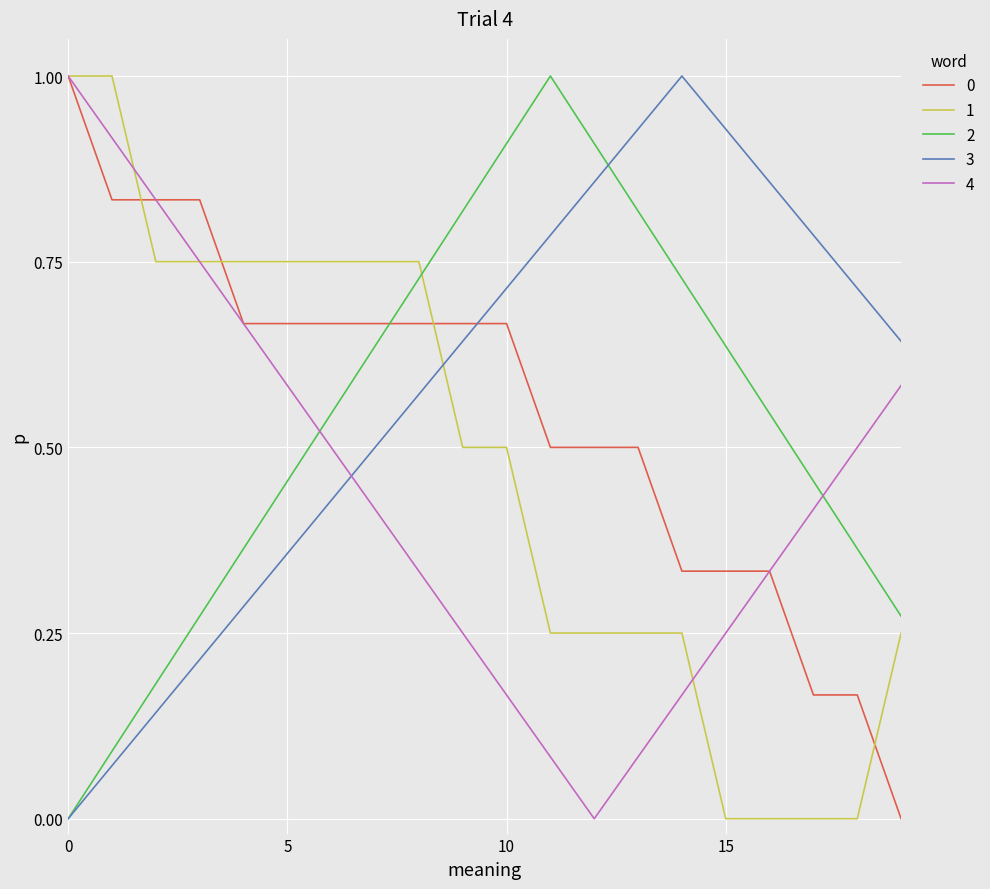

How many intersections are there between 2 and 4?

2